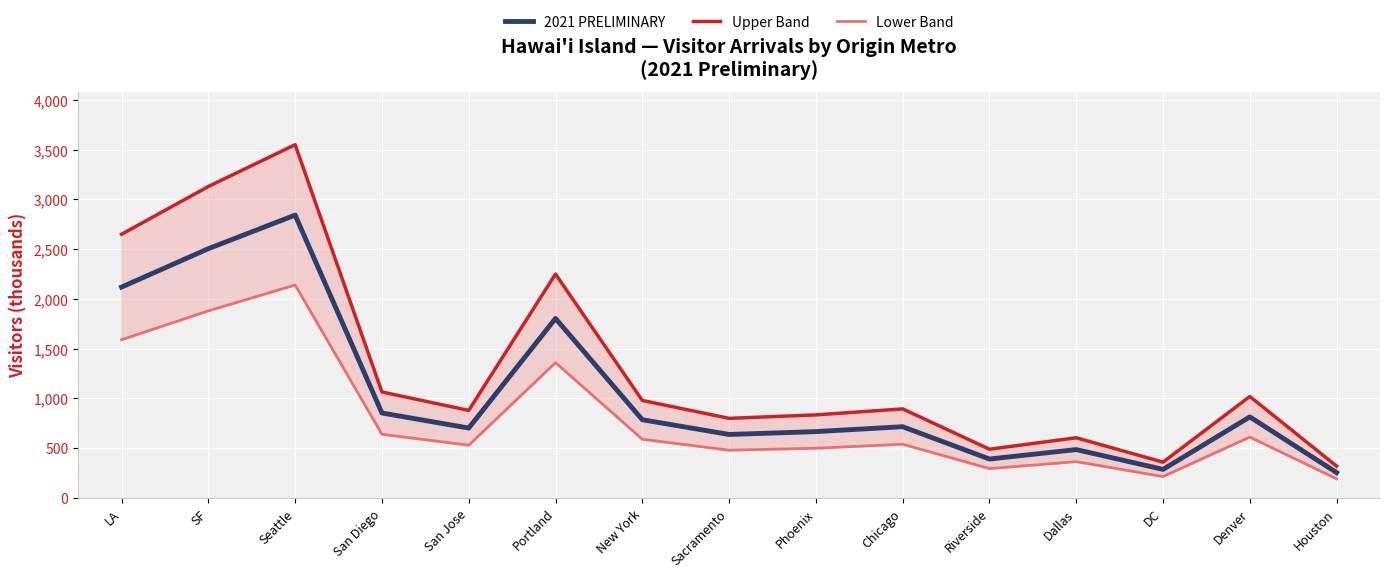

Reading left to right, what are all the values shown in this chart?

2021 PRELIMINARY: LA=2119.3	SF=2505.2	Seattle=2842.6	San Diego=853.7	San Jose=702.6	Portland=1804.0	New York=786.2	Sacramento=638.1	Phoenix=666.7	Chicago=716.2	Riverside=391.4	Dallas=486.3	DC=287.1	Denver=814.6	Houston=254.9
Upper Band: LA=2650.0	SF=3130.0	Seattle=3550.0	San Diego=1065.0	San Jose=880.0	Portland=2250.0	New York=980.0	Sacramento=800.0	Phoenix=835.0	Chicago=895.0	Riverside=490.0	Dallas=605.0	DC=360.0	Denver=1020.0	Houston=320.0
Lower Band: LA=1590.0	SF=1880.0	Seattle=2140.0	San Diego=640.0	San Jose=530.0	Portland=1360.0	New York=590.0	Sacramento=480.0	Phoenix=500.0	Chicago=540.0	Riverside=295.0	Dallas=365.0	DC=215.0	Denver=612.0	Houston=192.0